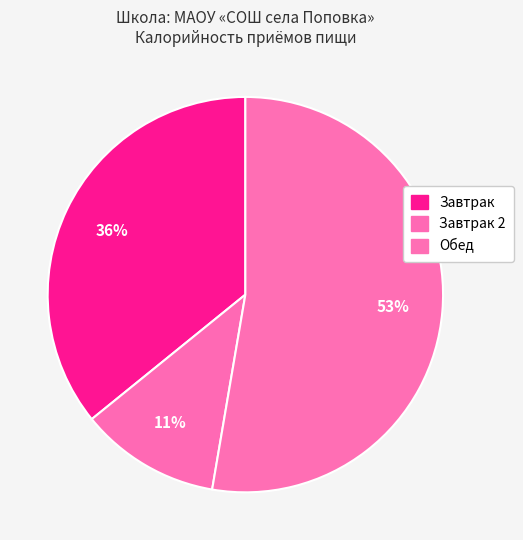

How many slices are in this pie chart?

3